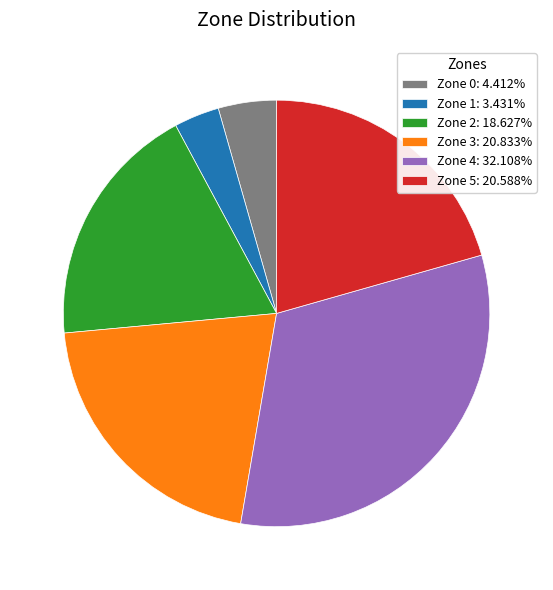

Count the number of slices in the pie.

6